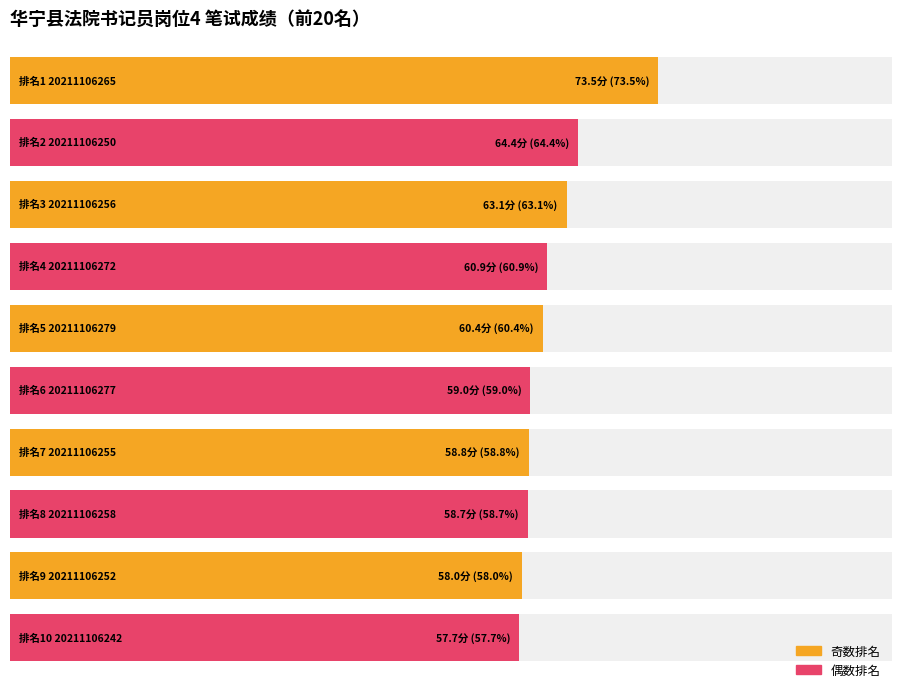

The chart shows a value of 60.9 at 20211106272. True or false?

True